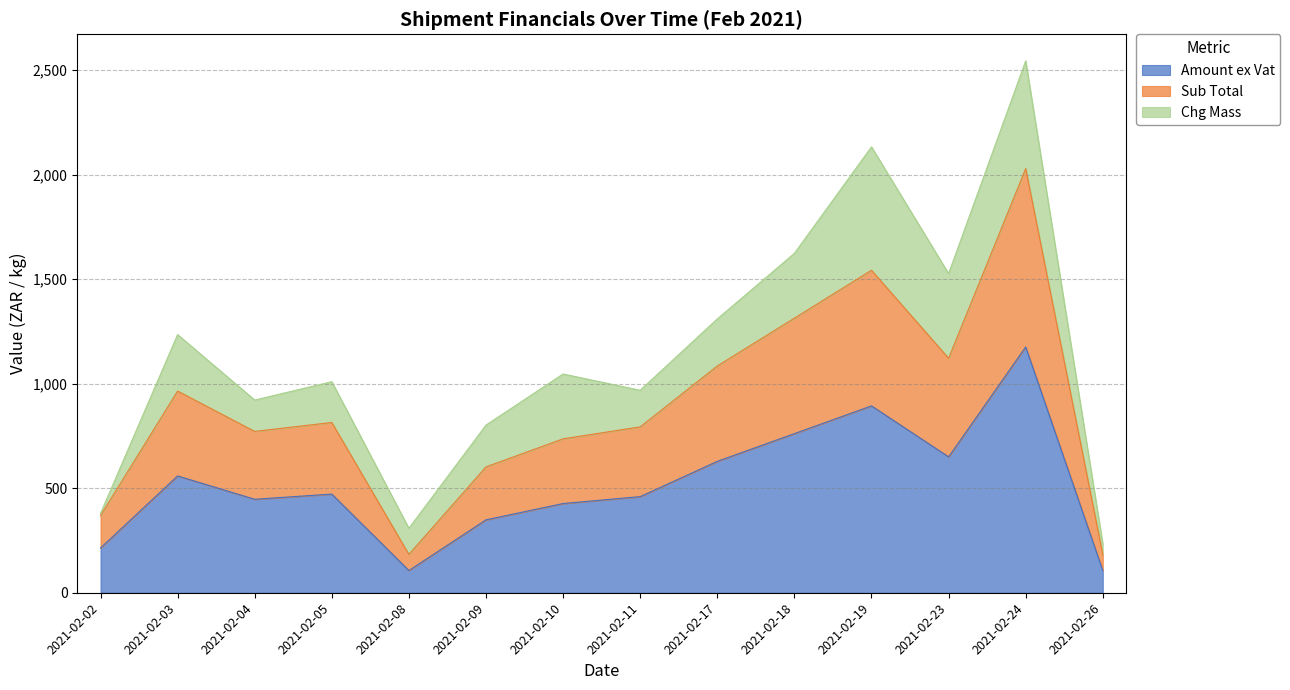

Count the number of categories in the chart.

14